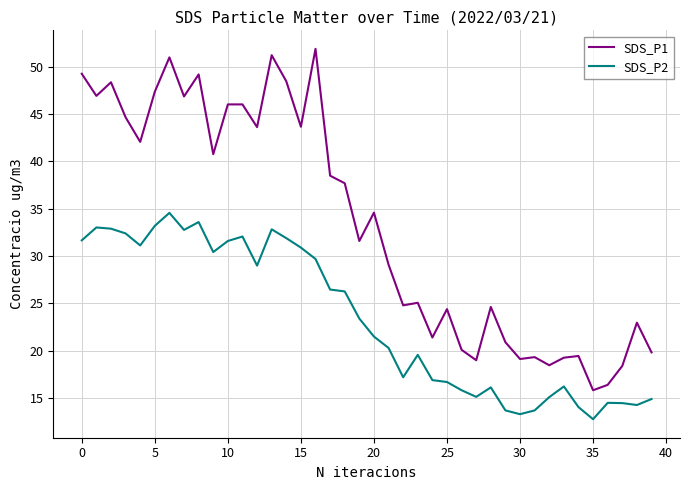

What is the difference between the maximum and minimum values in the SDS_P2 series?

21.8